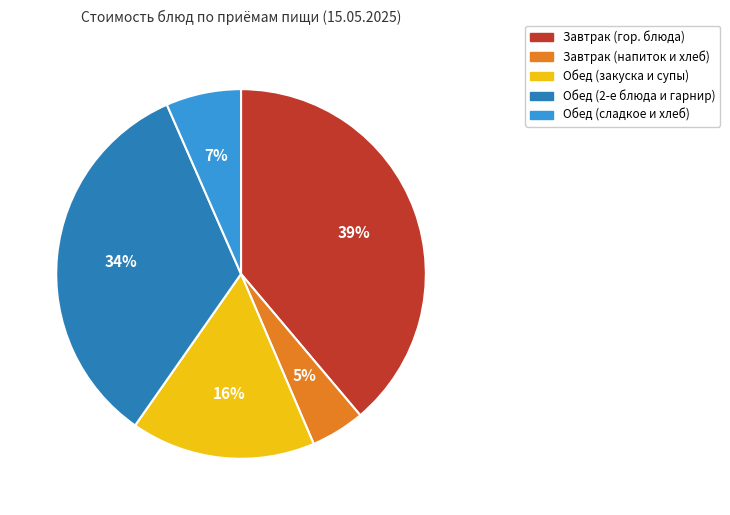

To the nearest percent, what is the average slice percentage?

20%